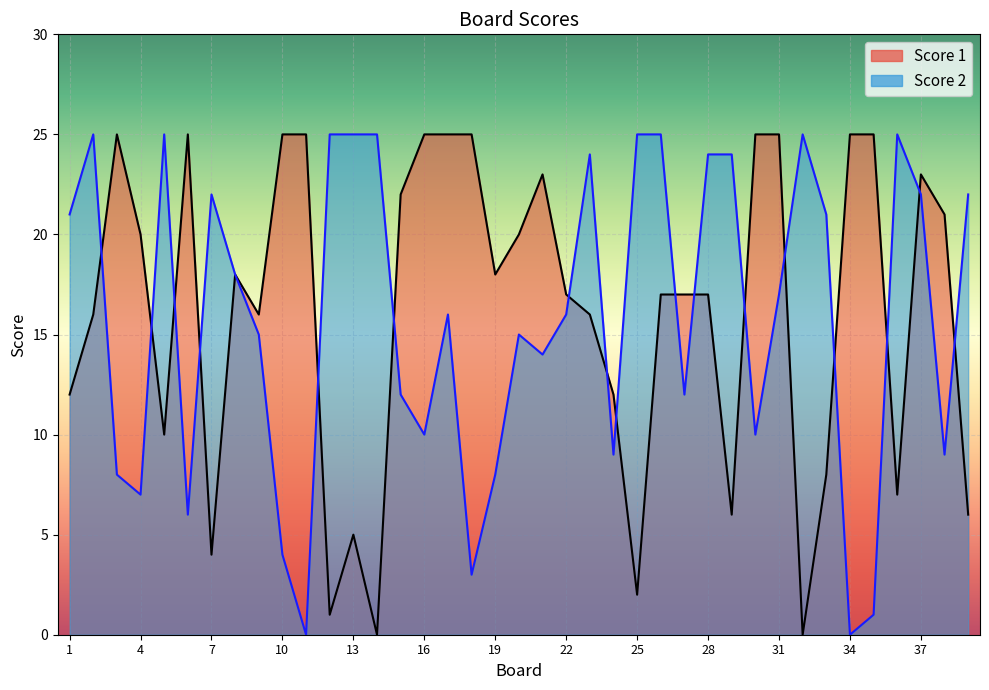

The Score 2 series shows 33 at 5. True or false?

False